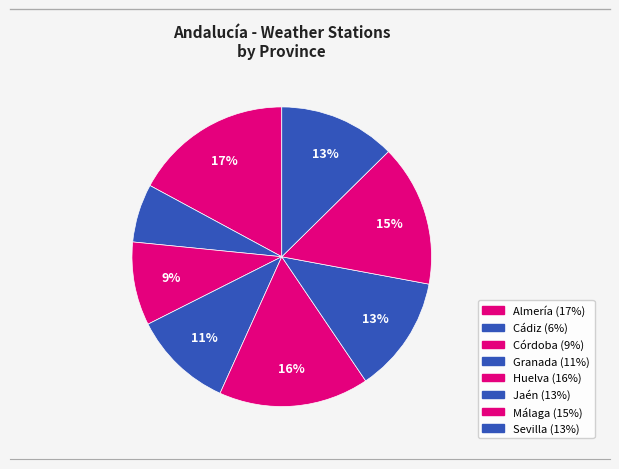

Between Almería and Córdoba, which is larger?

Almería